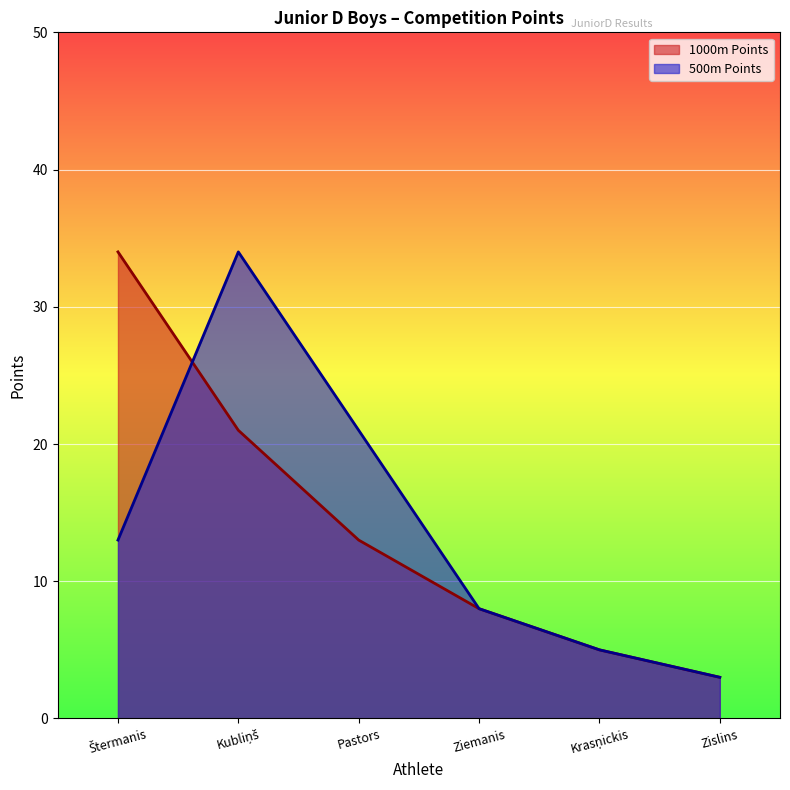

True or false: 500m Points has a value of 5 at Pastors.

False